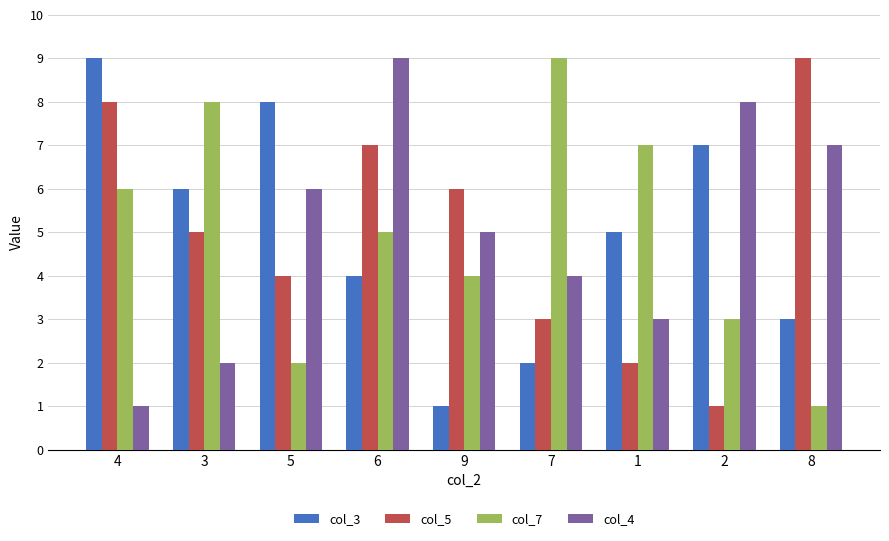

Which category has the highest value in the col_4 series?

6